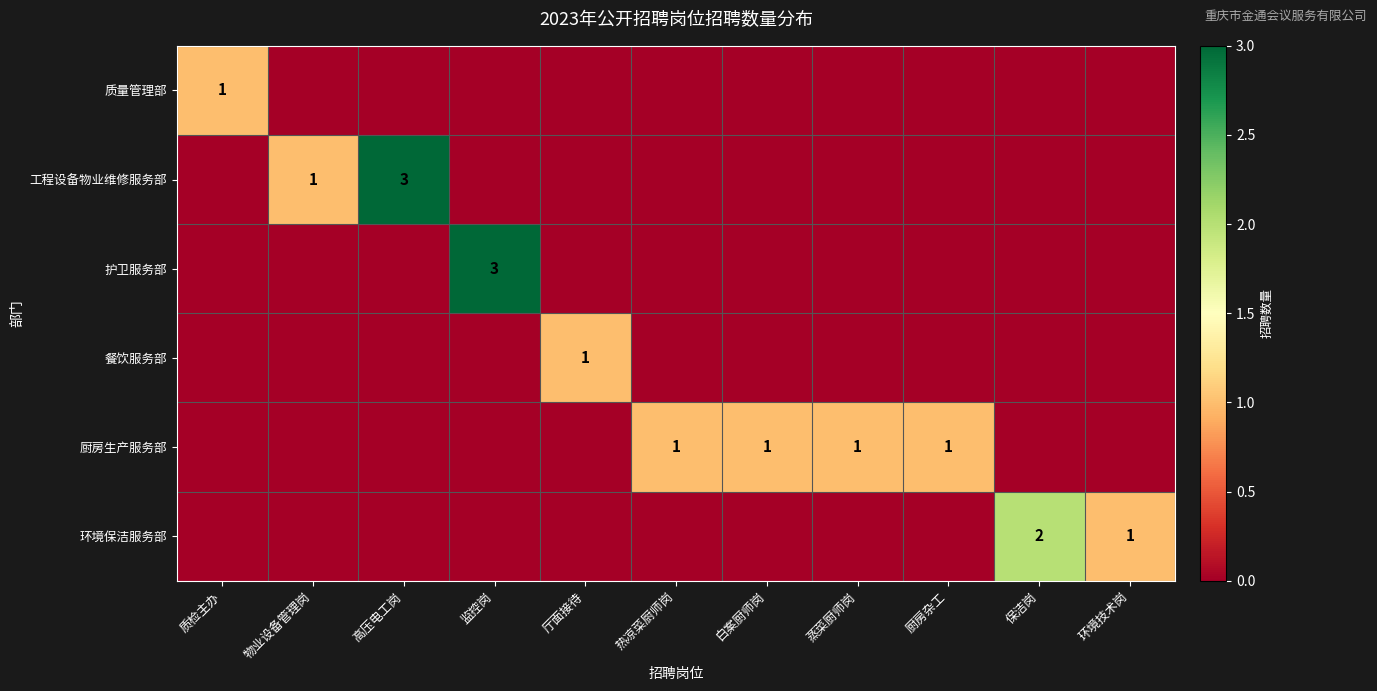

The 质量管理部 series shows 0 at 质检主办. True or false?

False